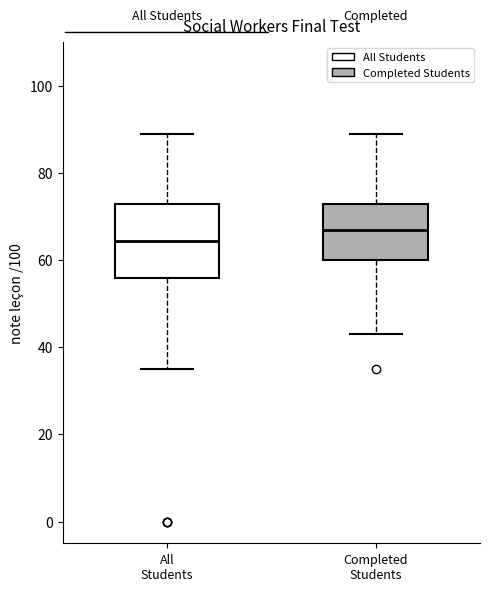

Which box is the tallest, from its lower edge to its upper edge?

All Students